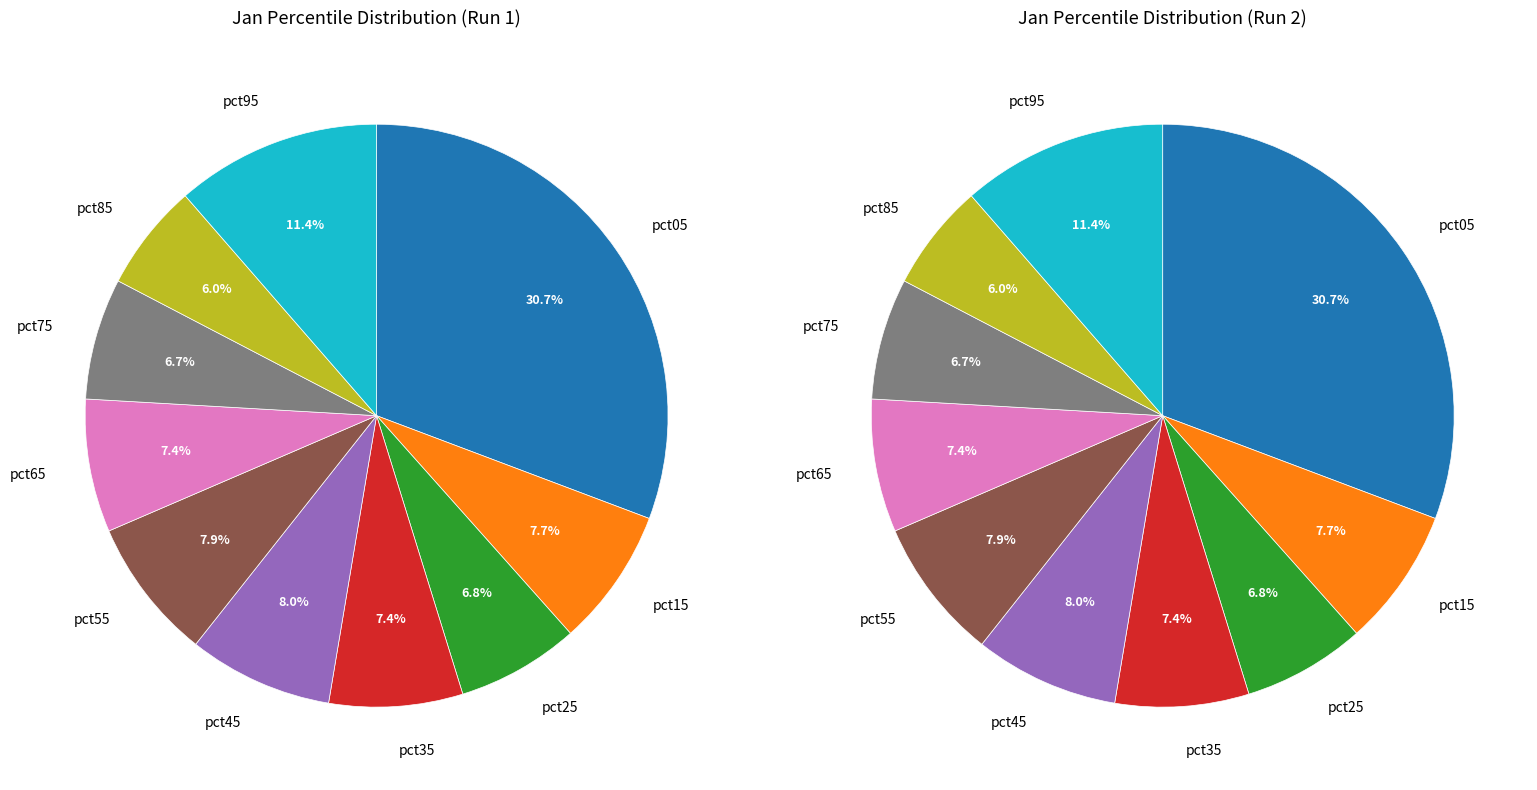

What percentage is the pct65 slice, to the nearest percent?

7%